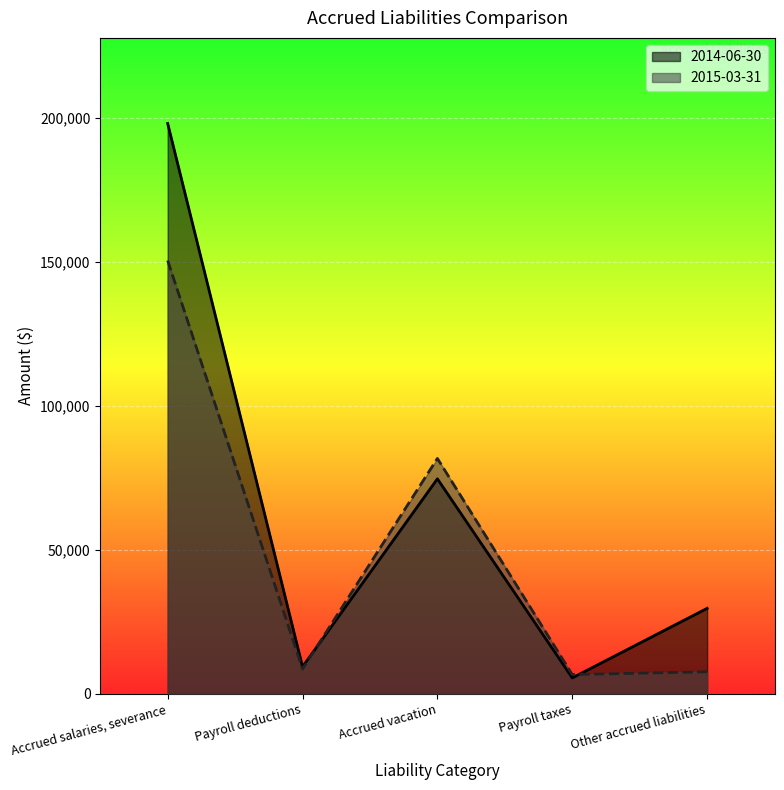

How many lines are shown in the chart?

2